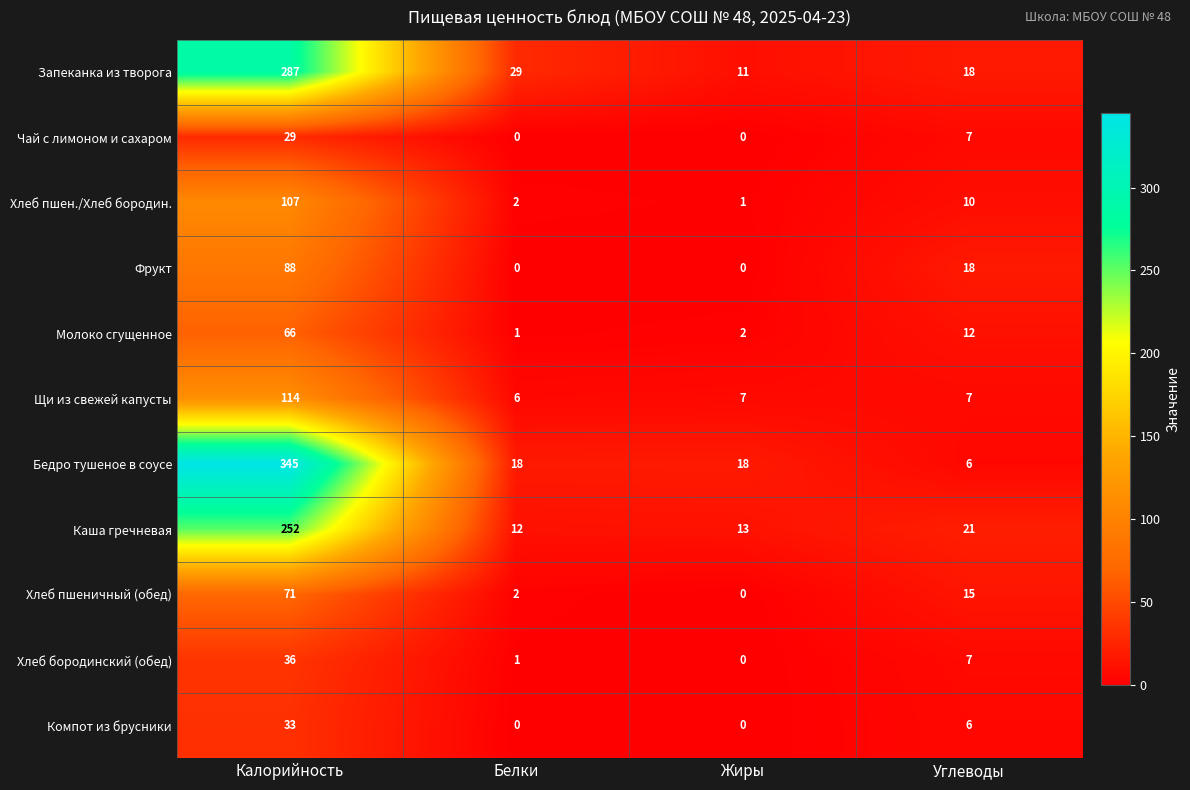

The Хлеб пшен./Хлеб бородин. series shows 1 at Белки. True or false?

False